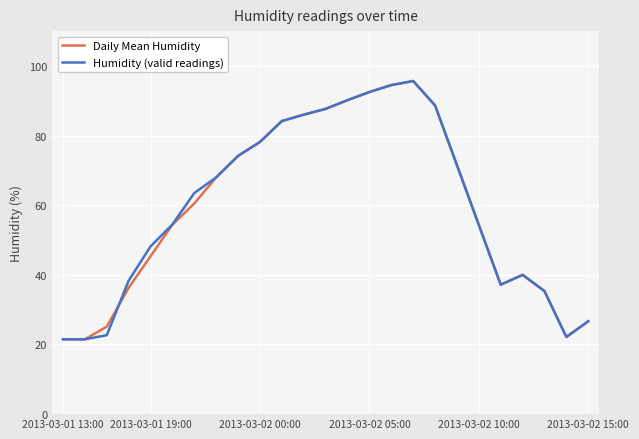

What is the highest value of the Daily Mean Humidity series?

95.7